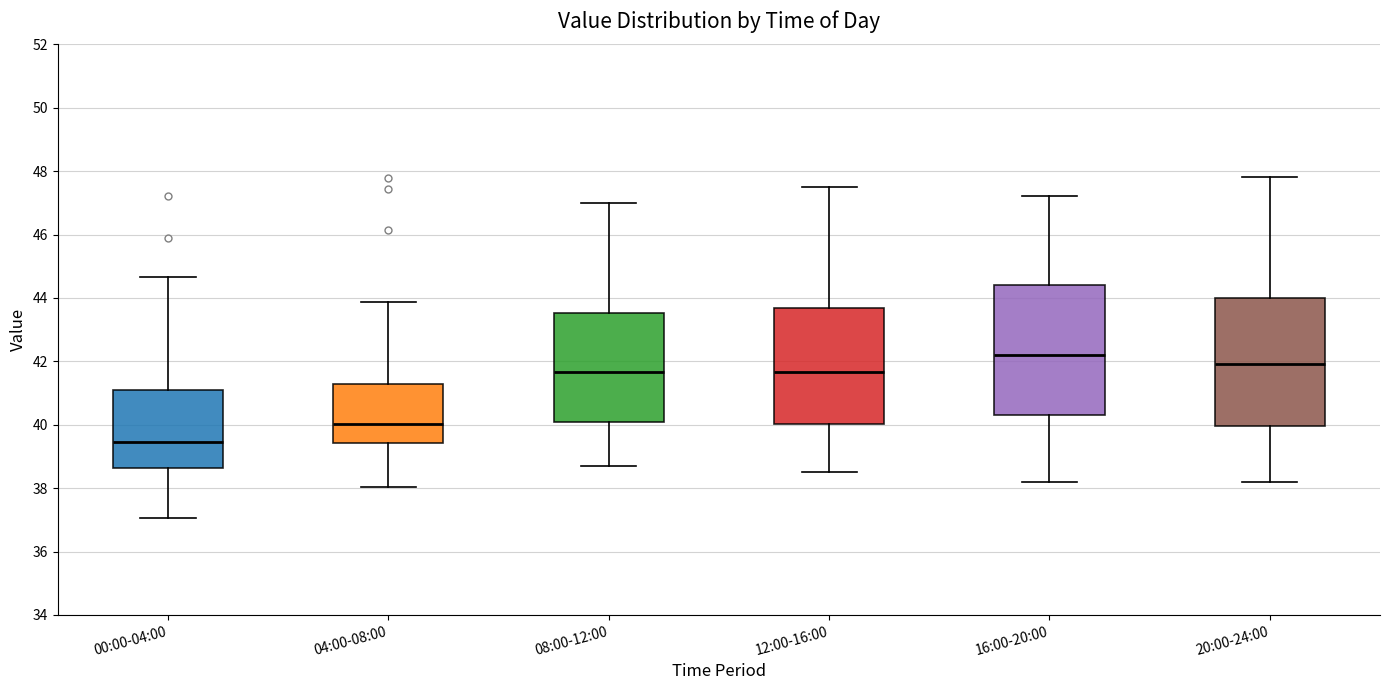

Which box's median line is the highest?

16:00-20:00